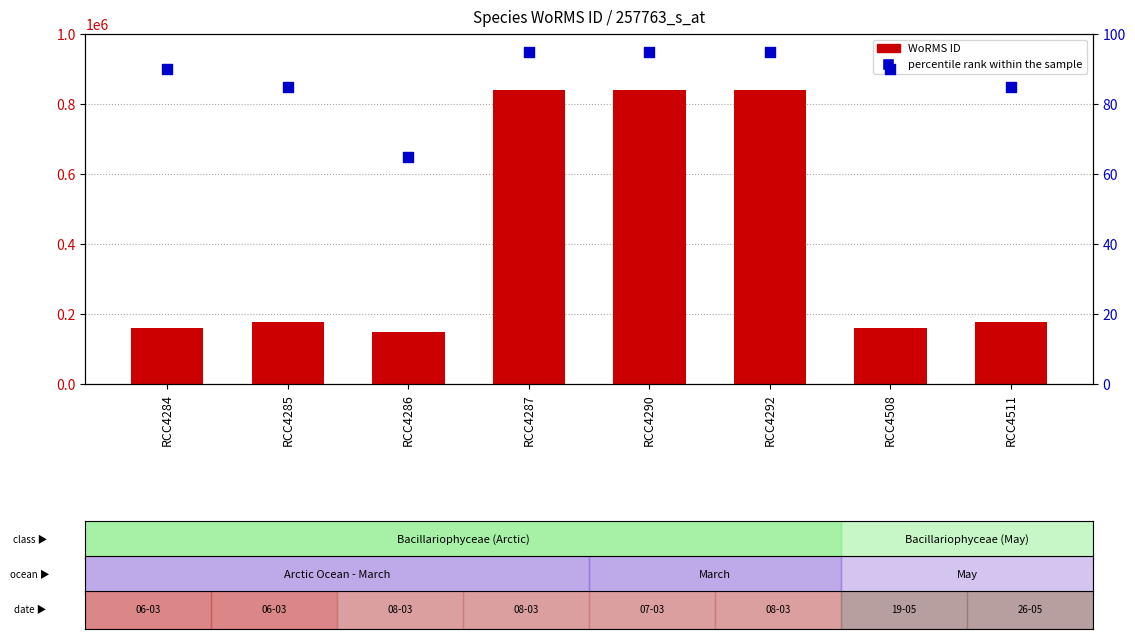

Which series has the largest total across all categories?

WoRMS ID